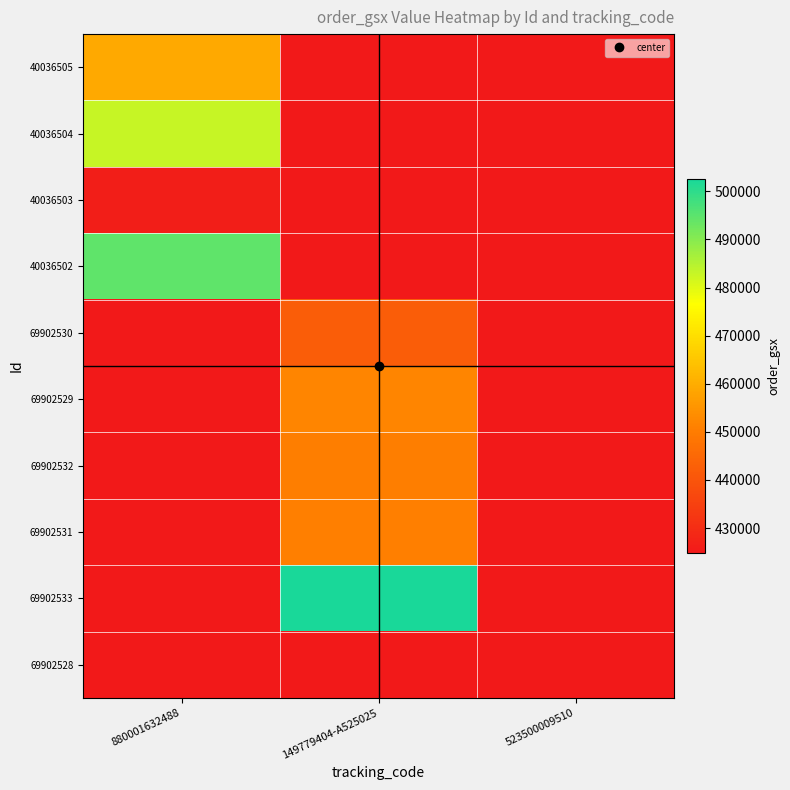

Which series changed the most between 880001632488 and 149779404-A525025?

69902533